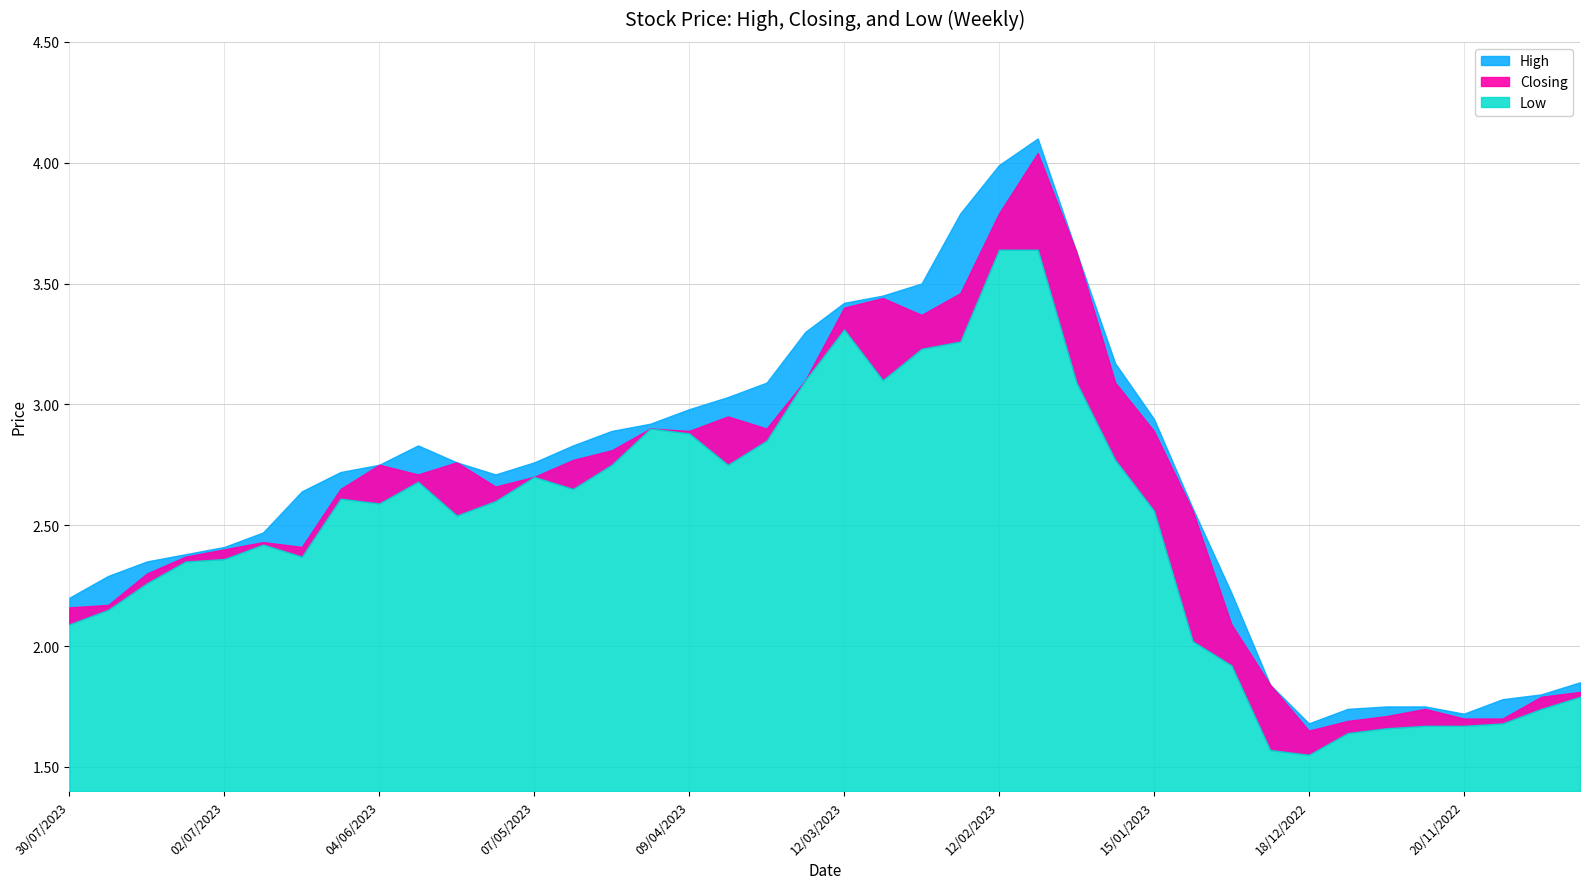

List the series in order of their peak value, lowest first.

Low, Closing, High